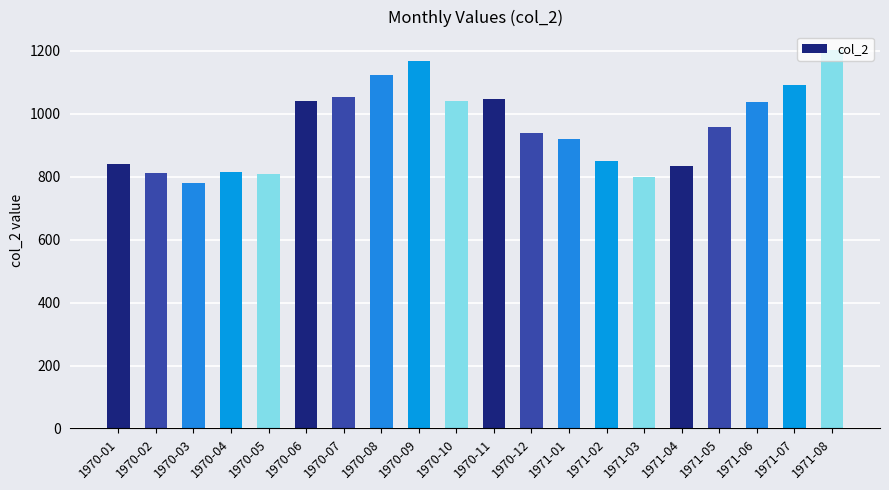

What is the label of the 14th bar from the left?

1971-02